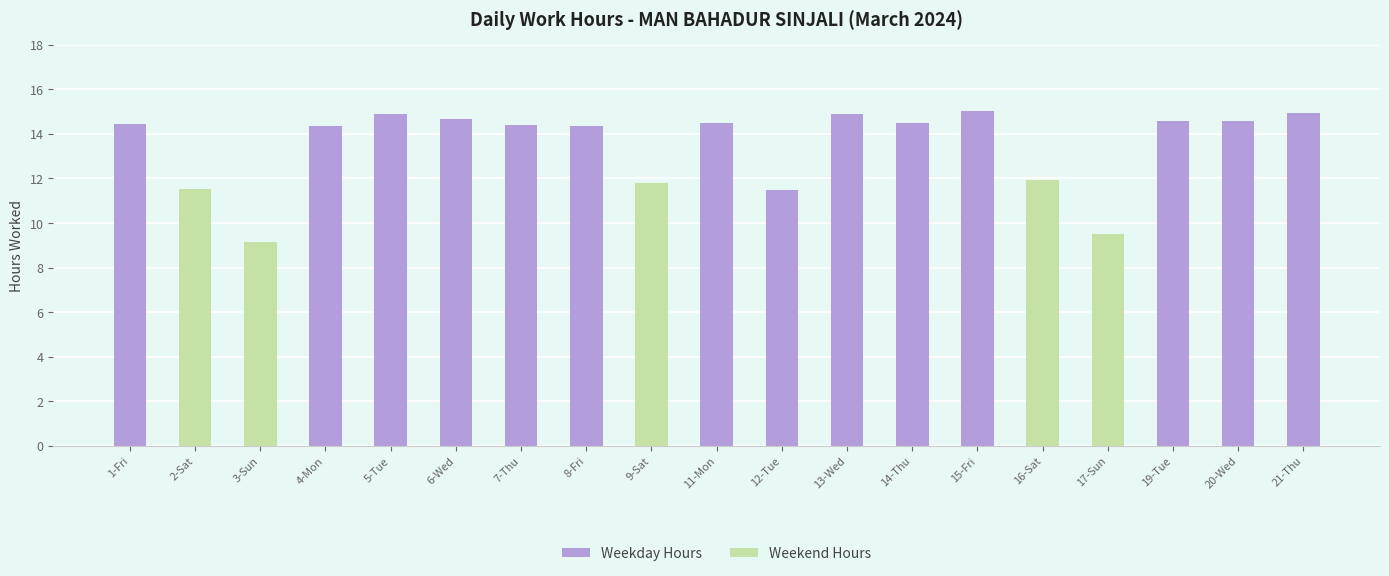

The value of Weekend Hours at 13-Wed is 0.0. True or false?

True